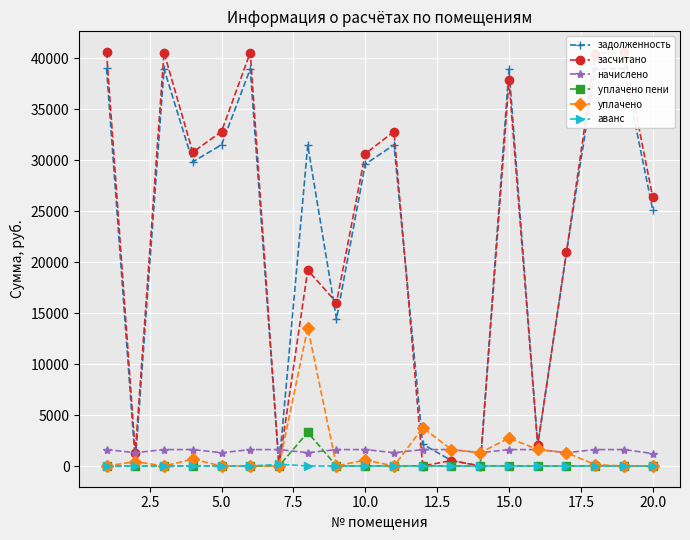

True or false: уплачено and уплачено пени cross at least once.

False